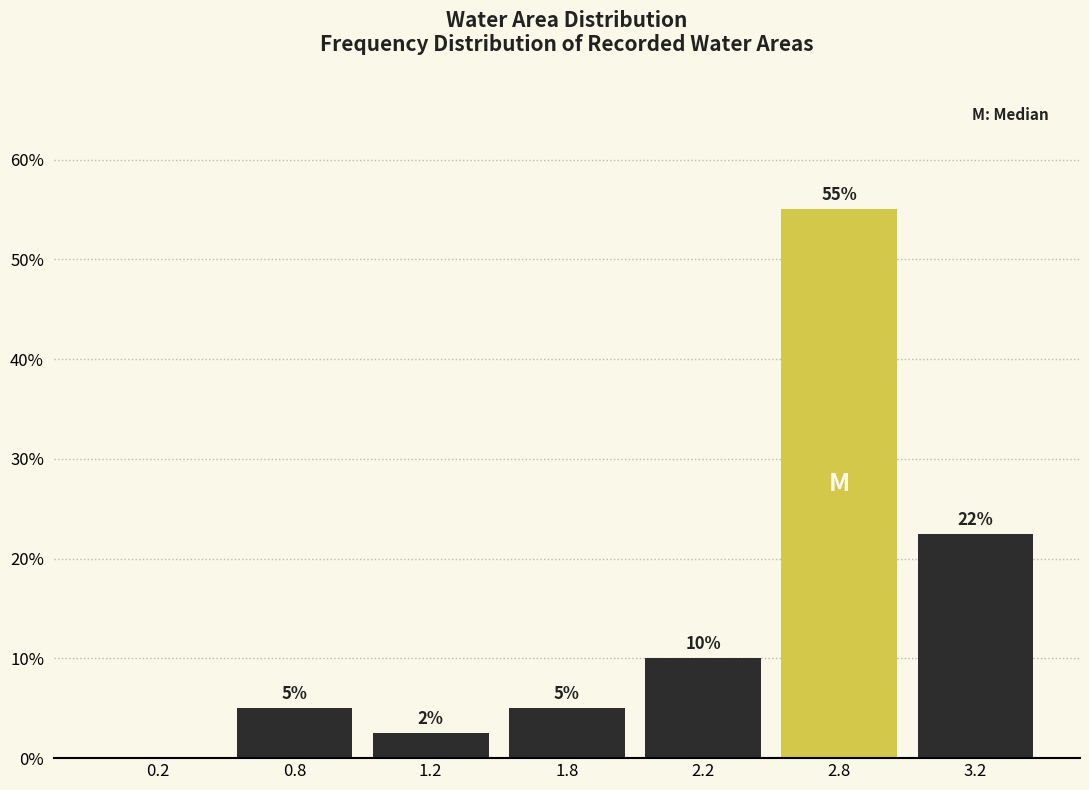

True or false: the data shows 10.0 at 2.2.

True